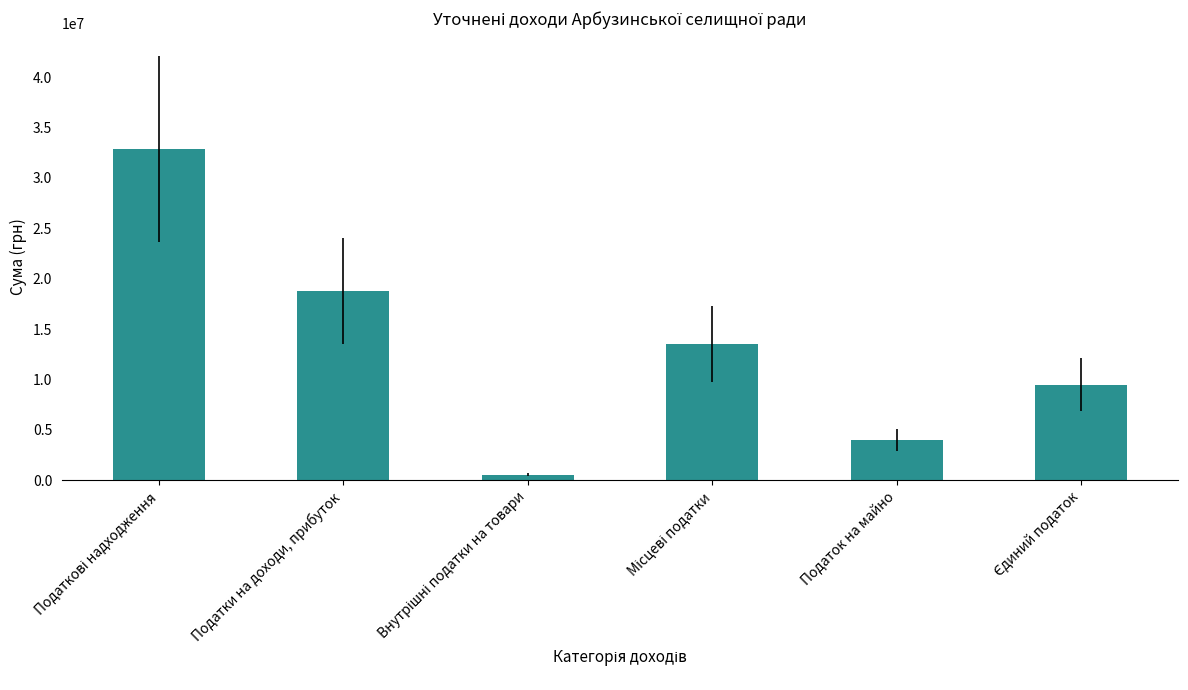

What is the sum of all values?

79195675